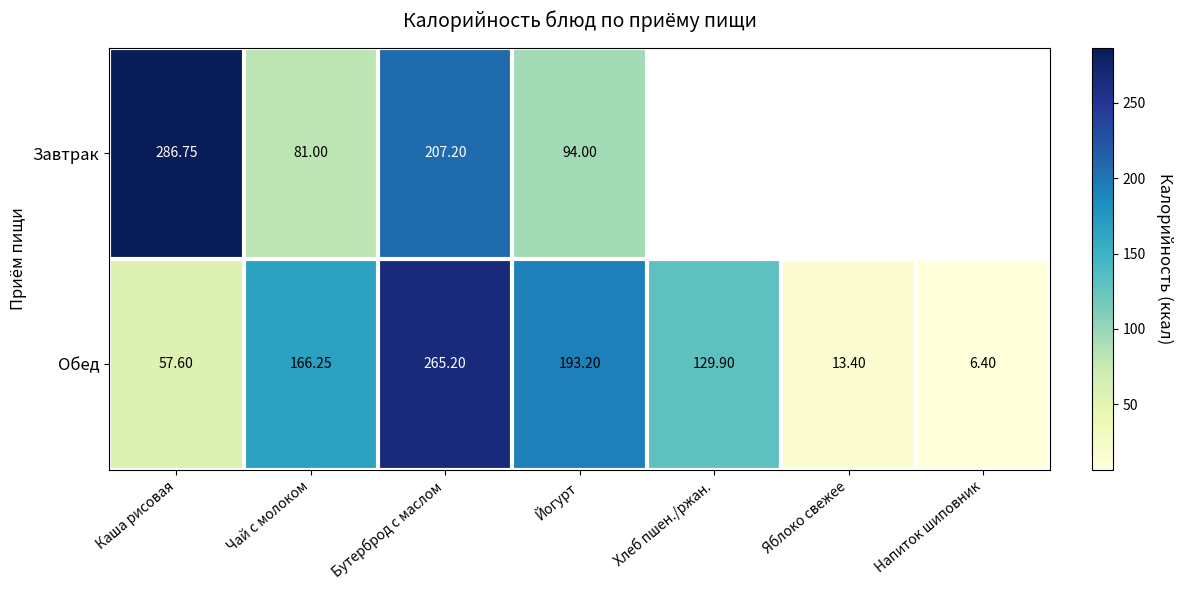

What is the approximate value of Обед at Хлеб пшен./ржан.?

129.9